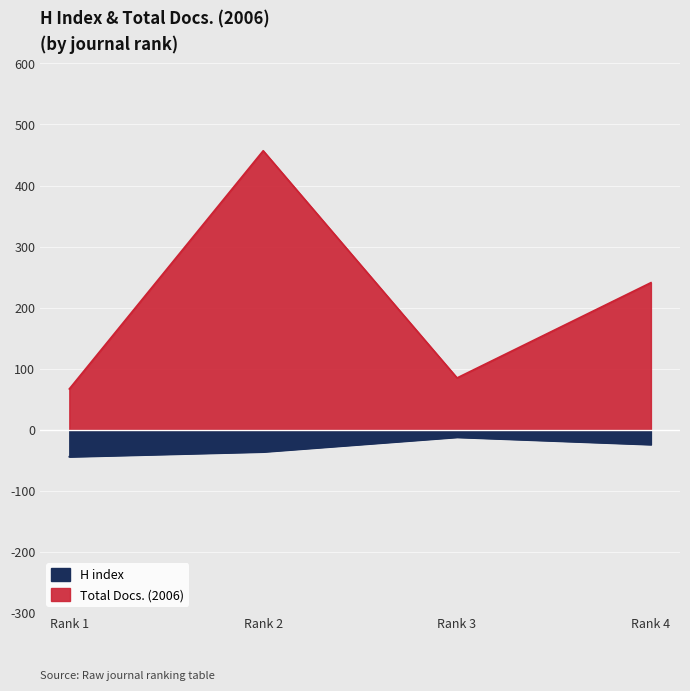

The Total Docs. (2006) series shows 241 at Rank 4. True or false?

True